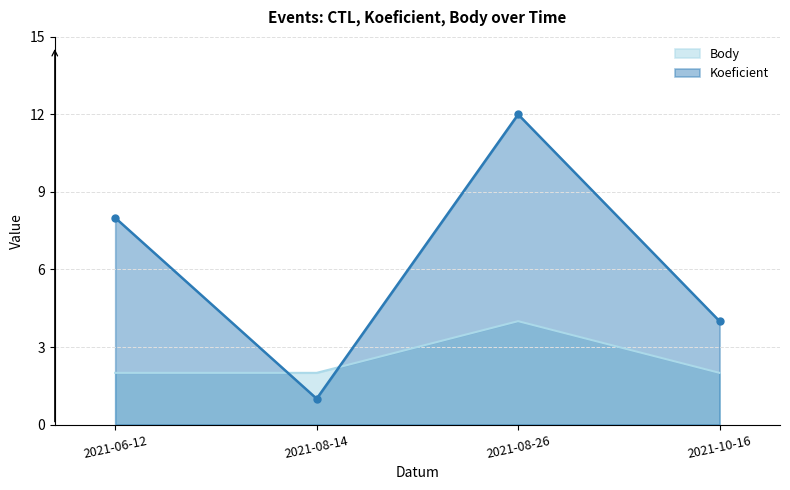

Reading left to right, list all the values displayed in this chart.

Koeficient: 2021-06-12=8	2021-08-14=1	2021-08-26=12	2021-10-16=4
Body: 2021-06-12=2	2021-08-14=2	2021-08-26=4	2021-10-16=2